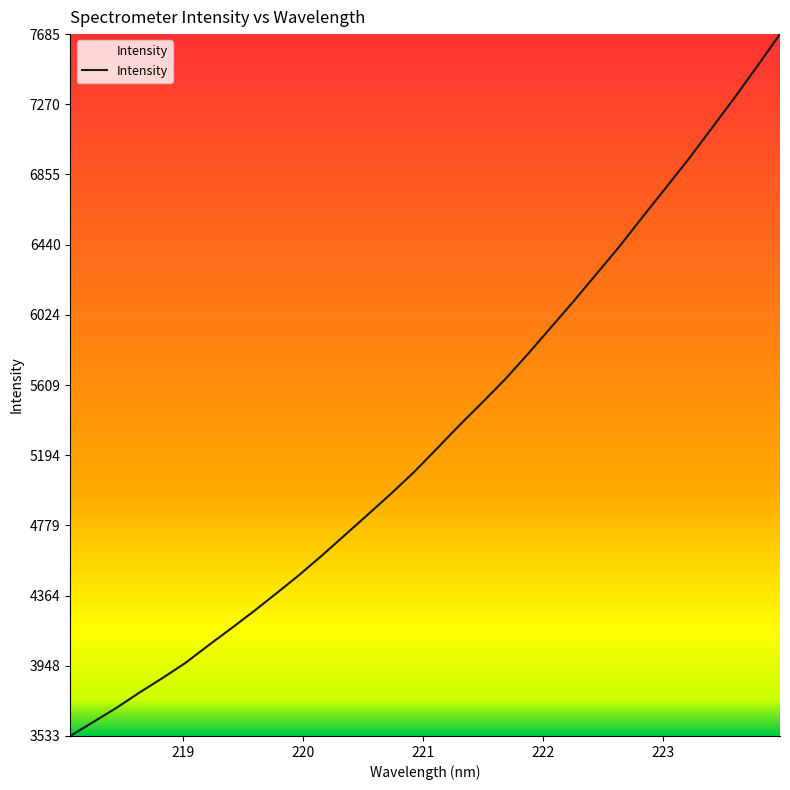

What is the smallest value displayed?

3533.1